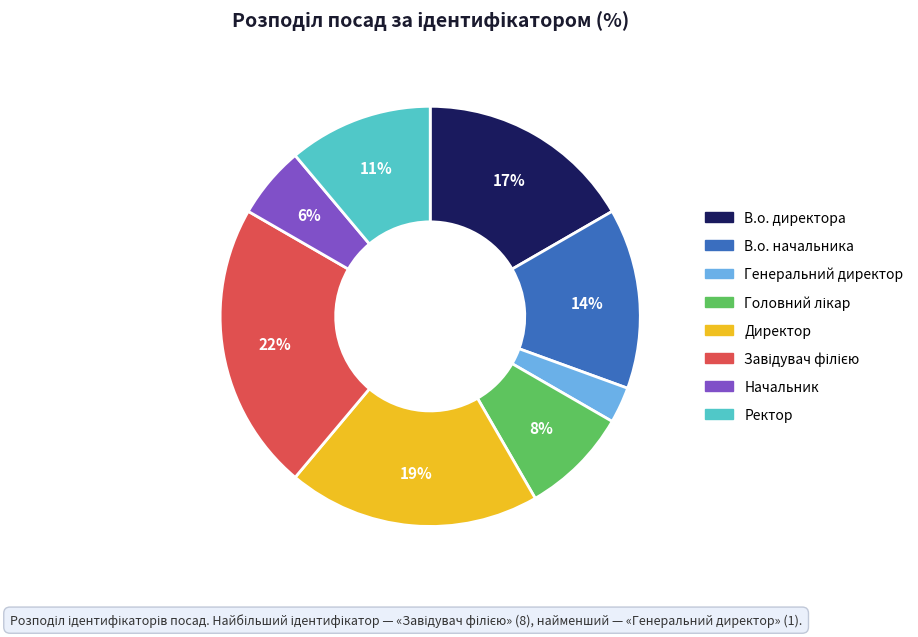

The Генеральний директор slice represents 13% of the pie. True or false?

False